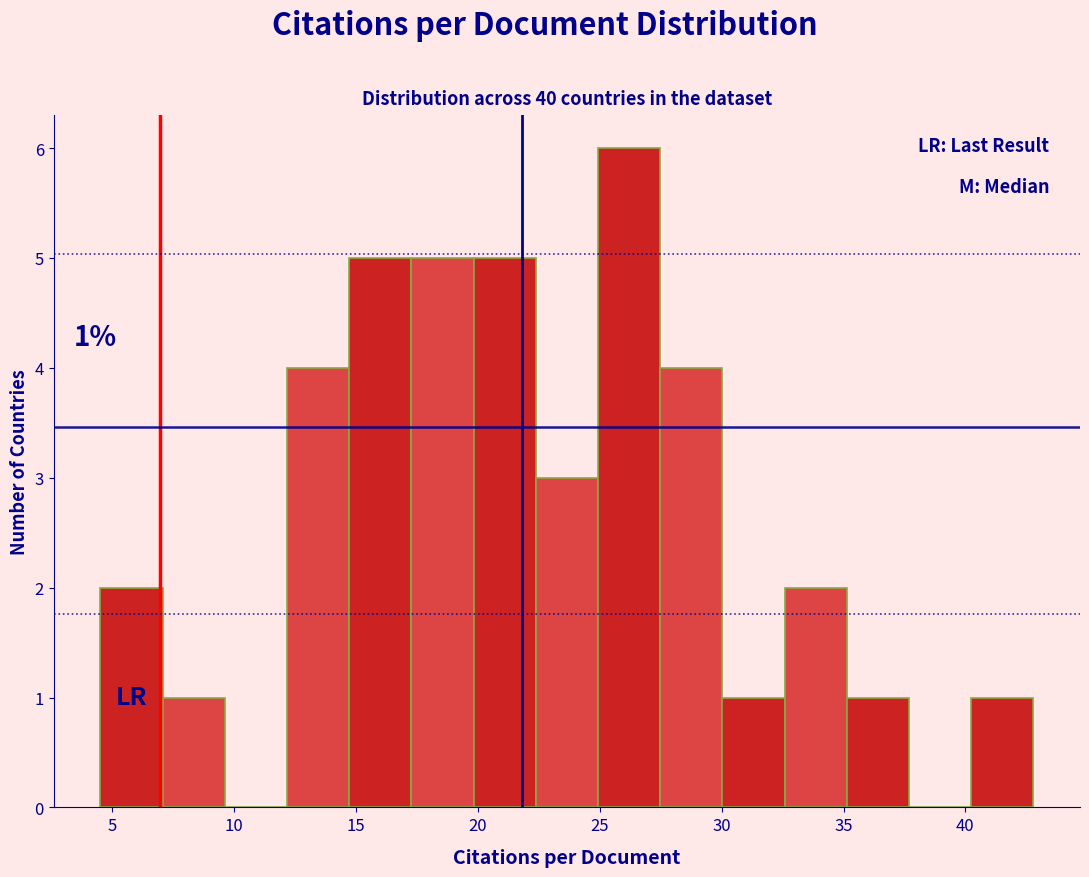

Over which range of the x-axis is the bar tallest?

25.0 to 27.5